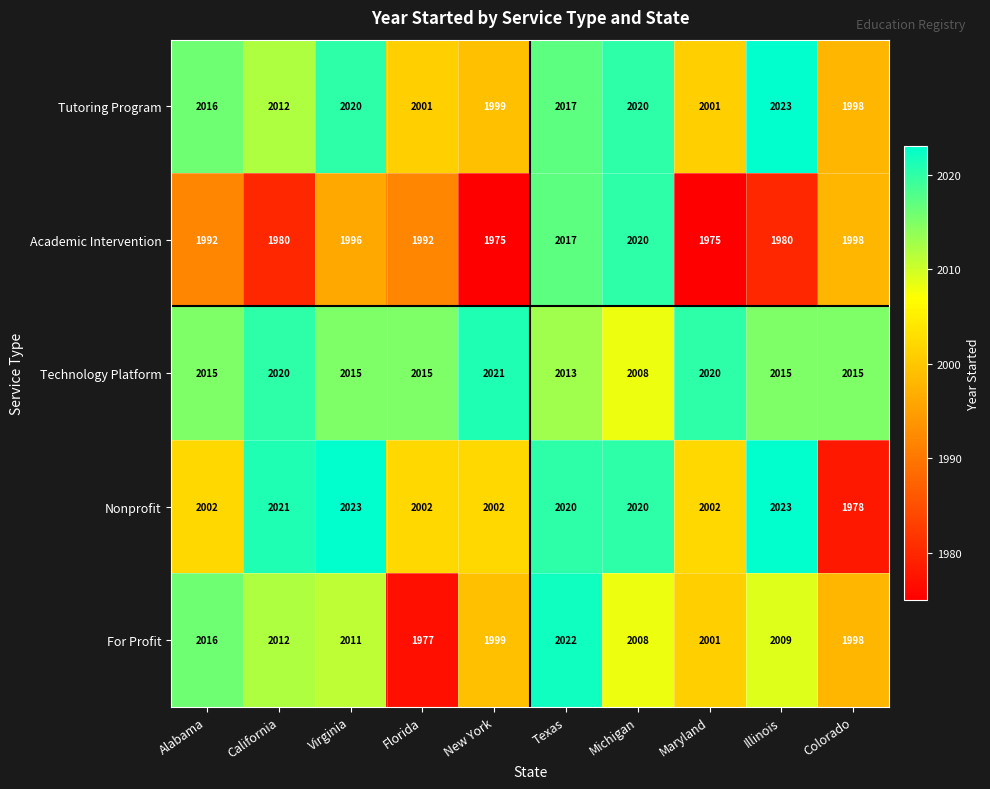

At which label is Academic Intervention closest to 1997?

Virginia